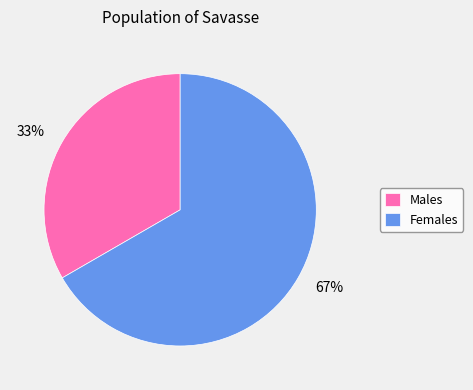

To the nearest percent, what portion does Females represent?

67%